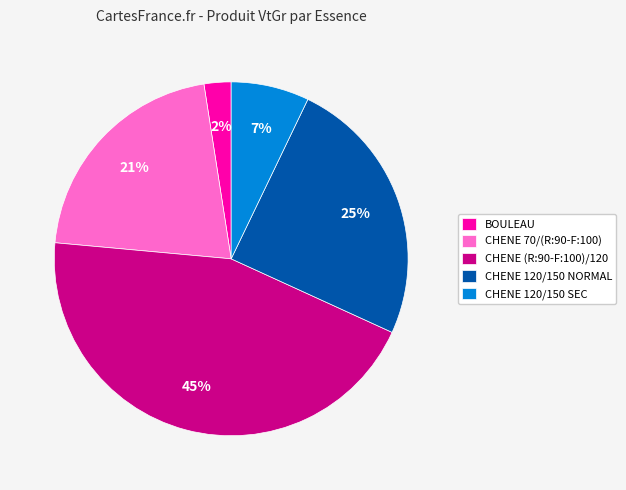

To the nearest percent, what is the difference between the CHENE (R:90-F:100)/120 and CHENE 70/(R:90-F:100) slice percentages?

24%